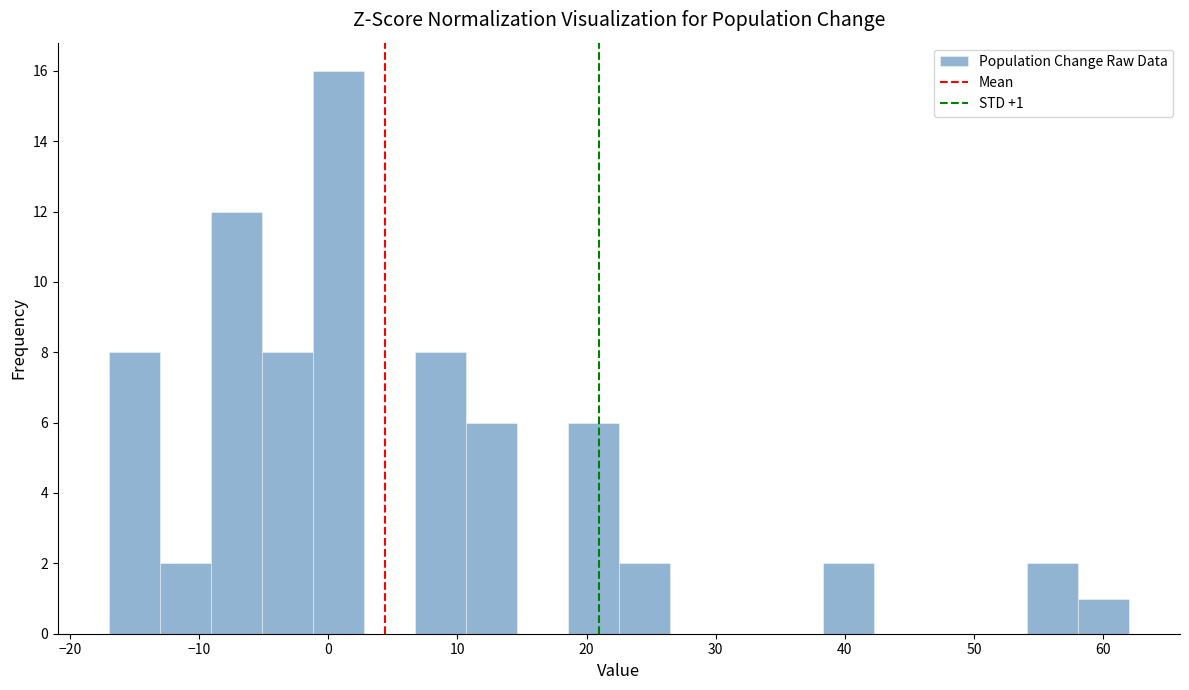

Read against the x-axis, roughly where is the centre of the tallest bar?

1